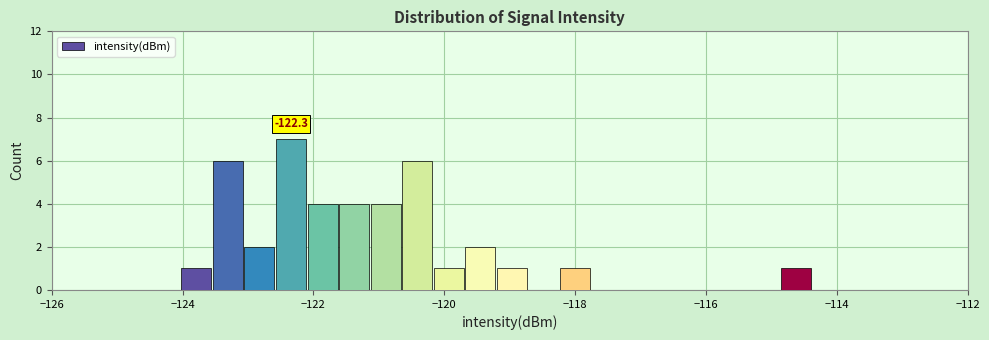

Read against the x-axis, roughly where is the centre of the tallest bar?

-122.4